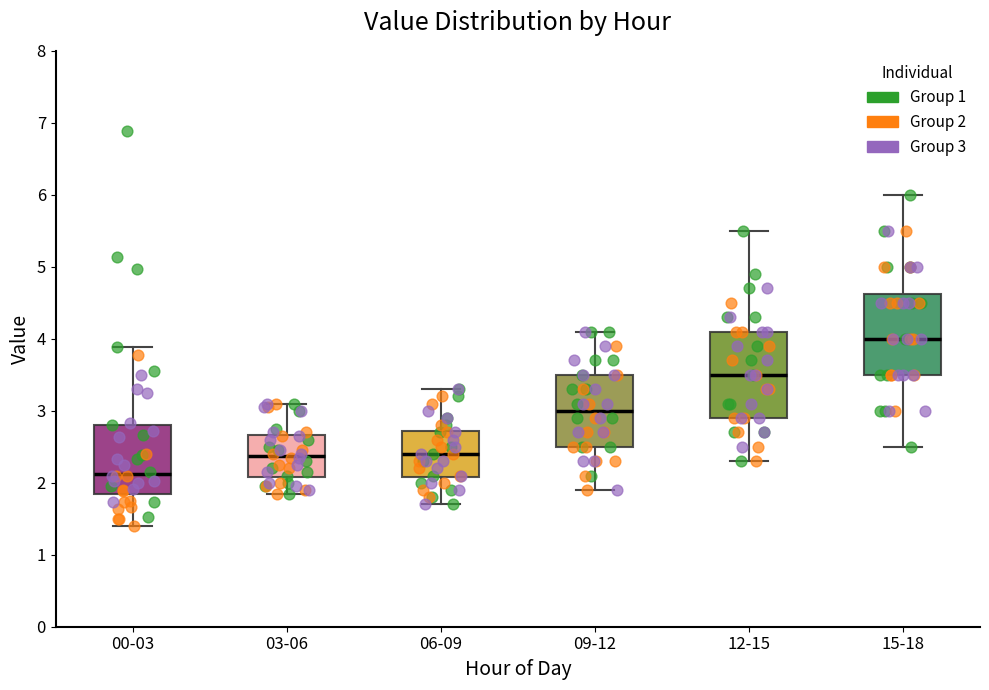

Which box has the highest median line?

15-18